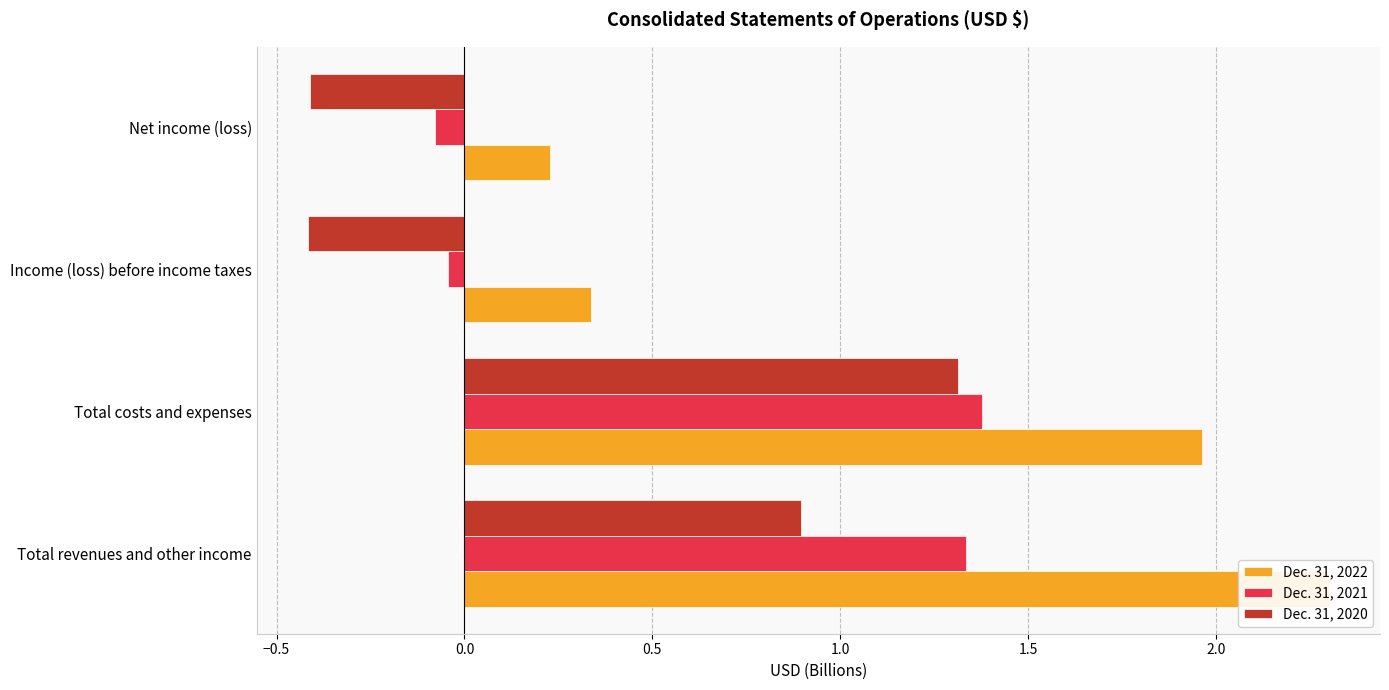

Are the bars grouped side by side (vs. stacked)?

Yes